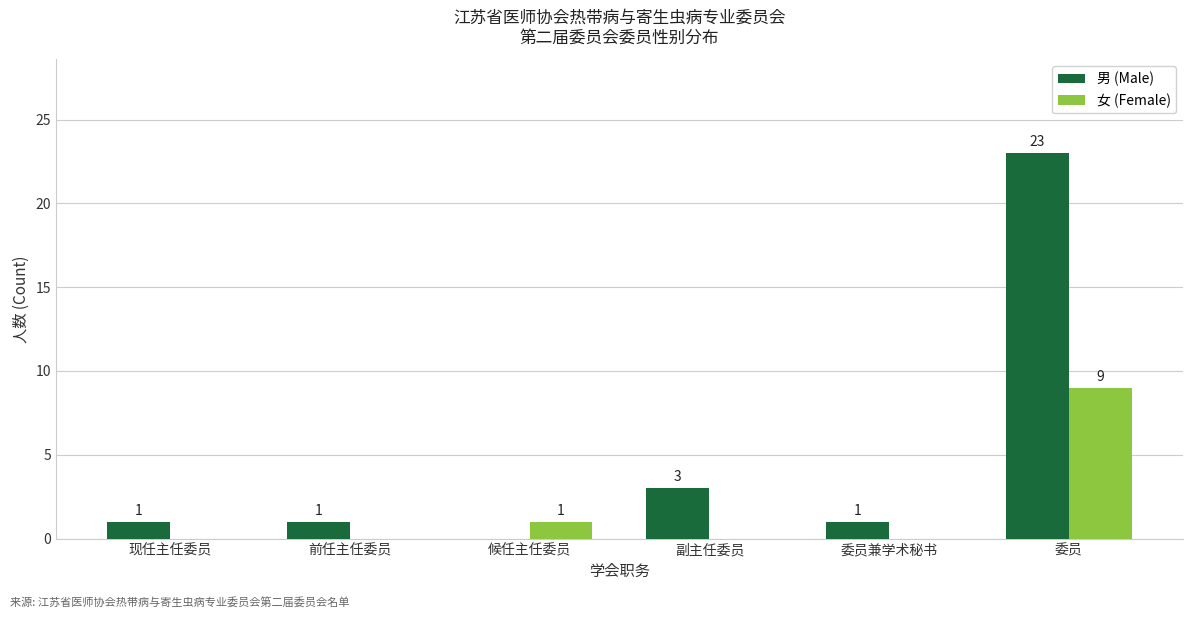

Where is 女 (Female) nearest to the value 4?

候任主任委员